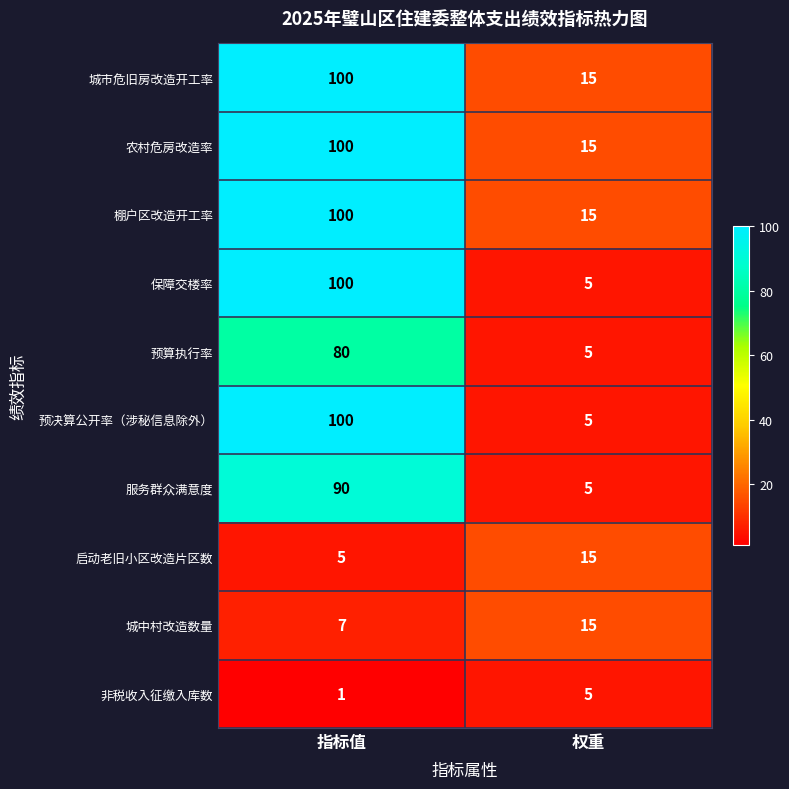

Reading left to right, list all the values displayed in this chart.

城市危旧房改造开工率: 100	15
农村危房改造率: 100	15
棚户区改造开工率: 100	15
保障交楼率: 100	5
预算执行率: 80	5
预决算公开率（涉秘信息除外）: 100	5
服务群众满意度: 90	5
启动老旧小区改造片区数: 5	15
城中村改造数量: 7	15
非税收入征缴入库数: 1	5